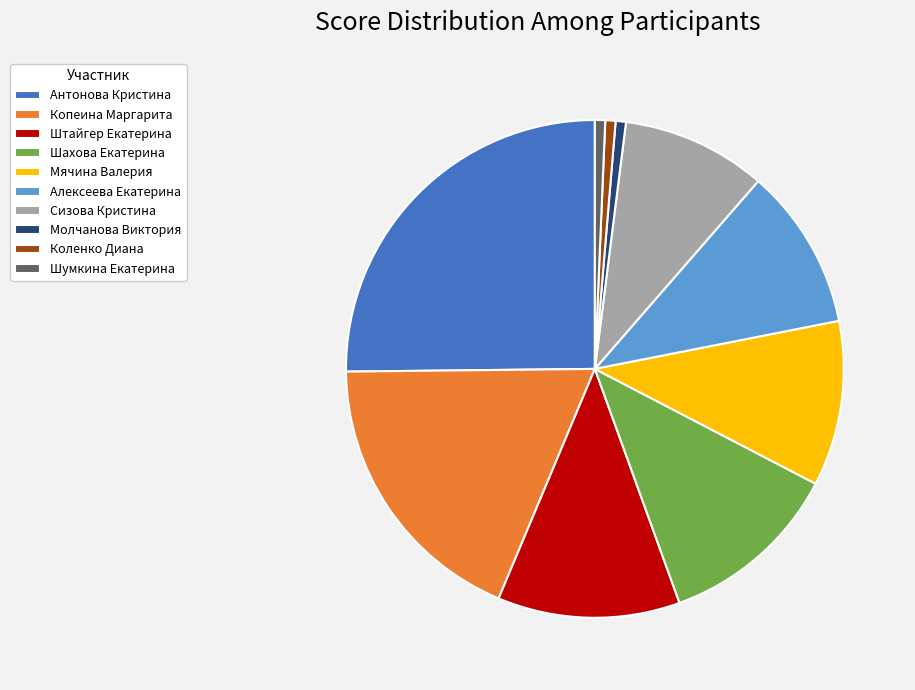

Which has a higher value, Копеина Маргарита or Алексеева Екатерина?

Копеина Маргарита